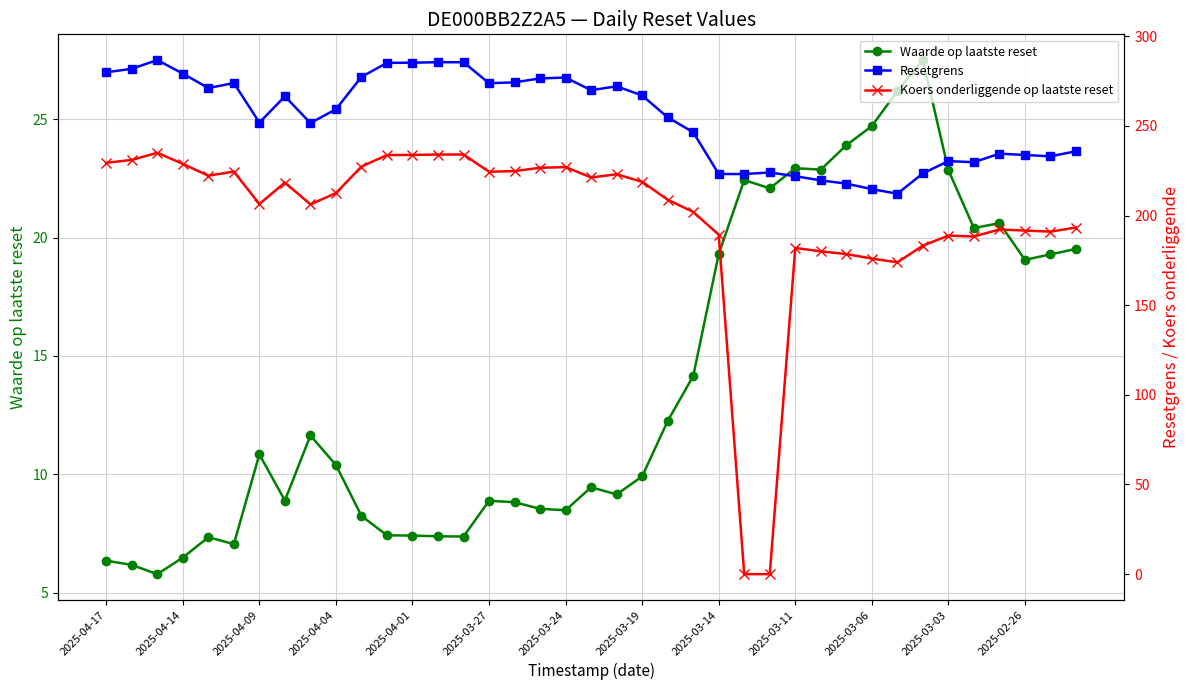

What are all the series names shown in the legend?

Waarde op laatste reset, Resetgrens, Koers onderliggende op laatste reset